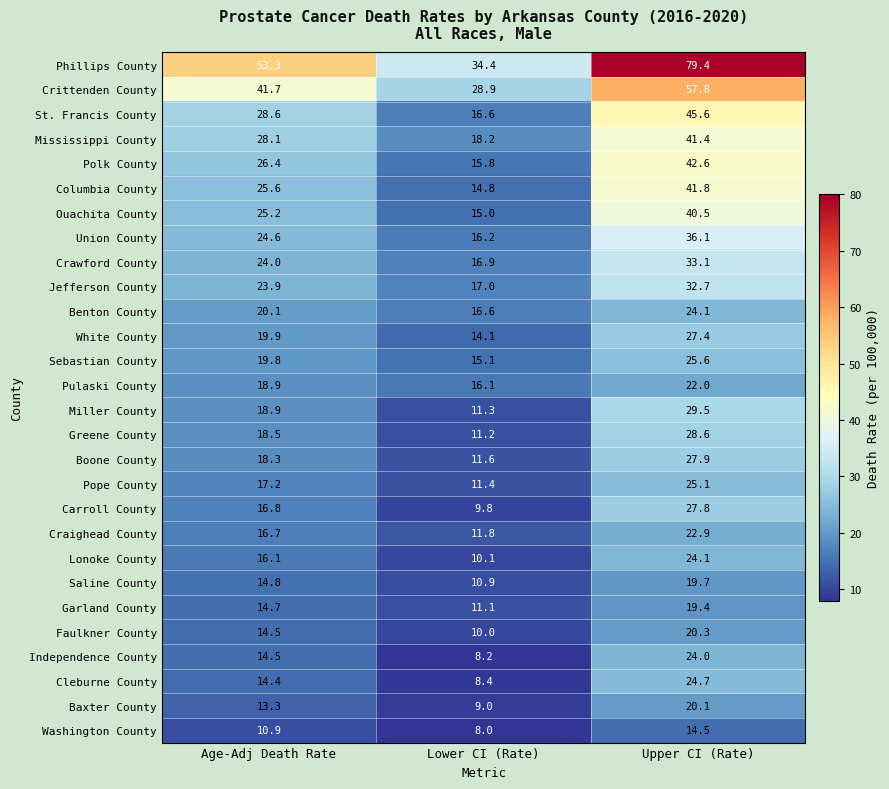

True or false: Washington County has a value of 6.7 at Upper CI (Rate).

False